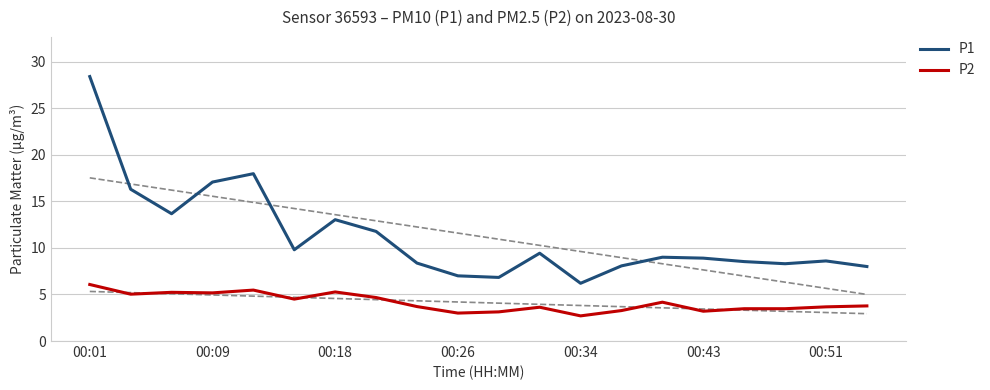

At which label does P2 reach its peak?

00:01